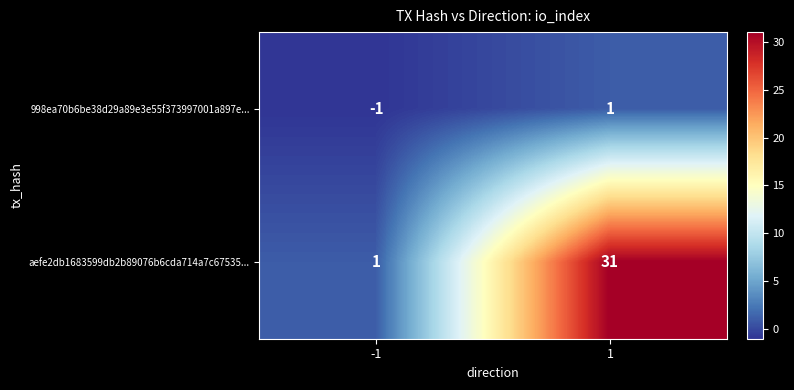

Reading right to left, list all the values displayed in this chart.

998ea70b6be38d29a89e3e55f373997001a897e...: 1=1	-1=-1
aefe2db1683599db2b89076b6cda714a7c67535...: 1=31	-1=1